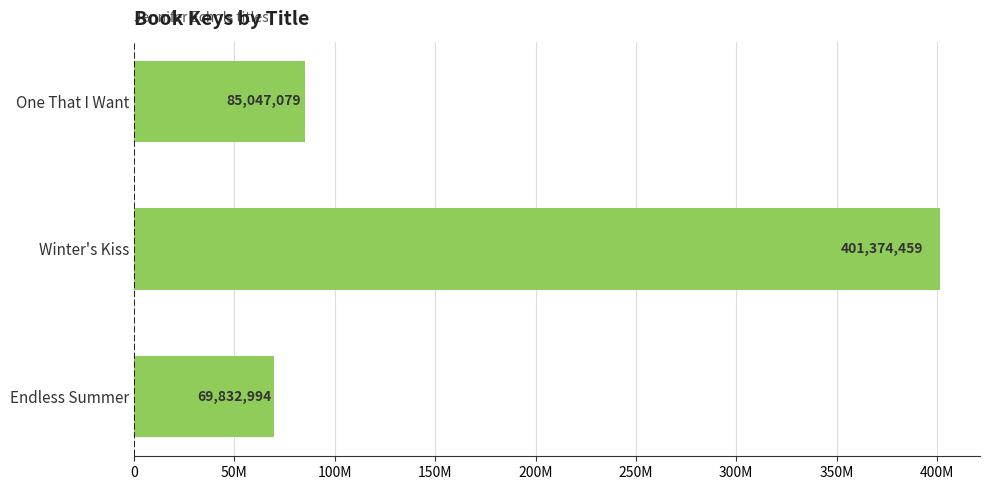

Which label corresponds to the smallest value in the chart?

Endless Summer